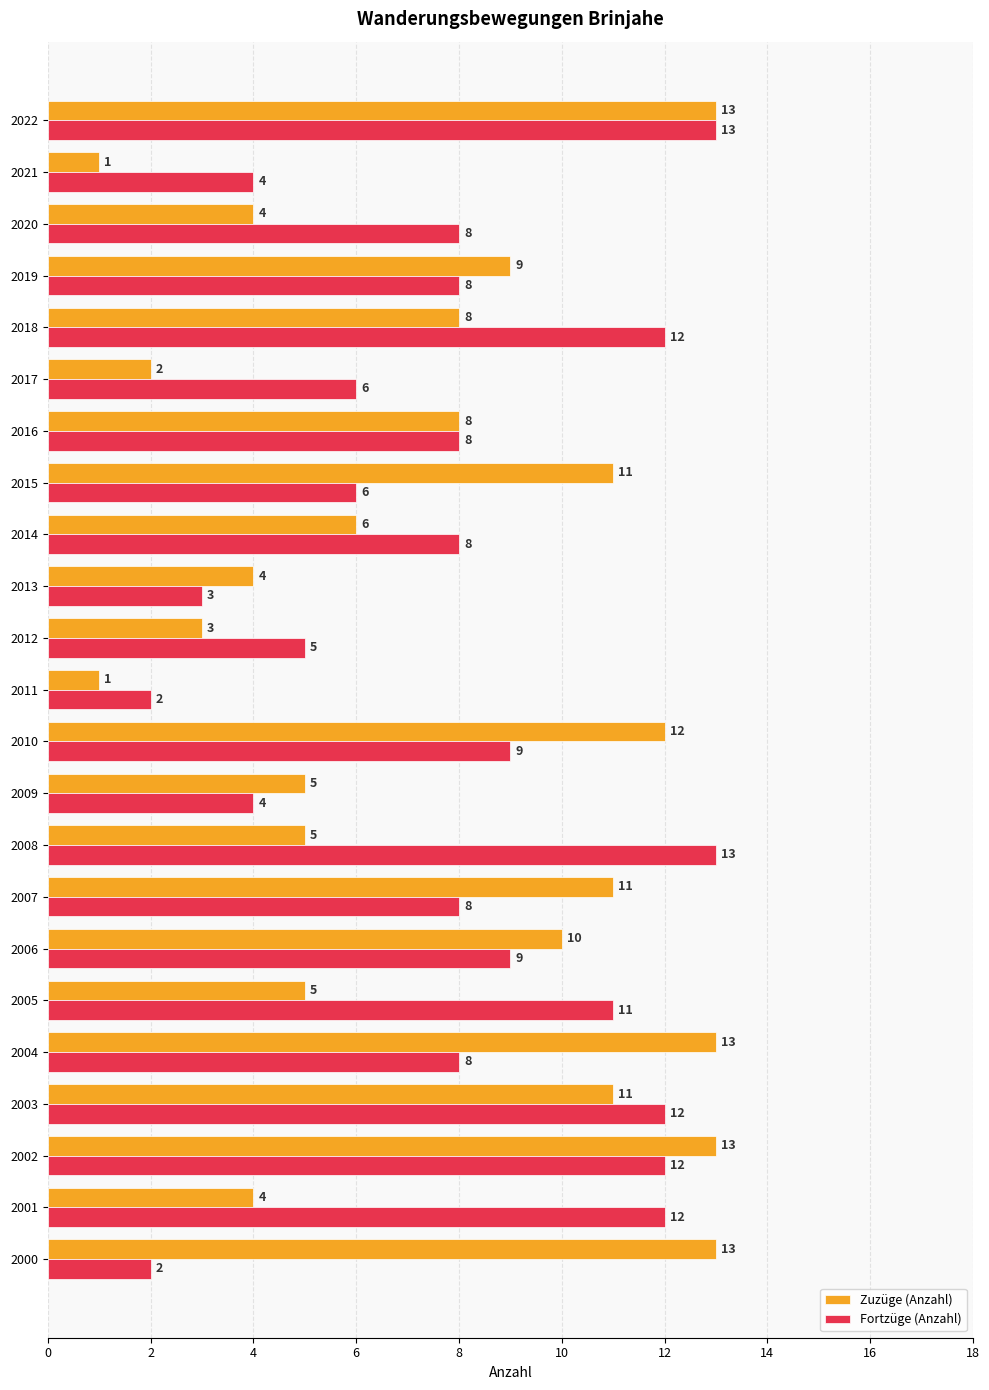

What is the total value across all series at 2016?

16